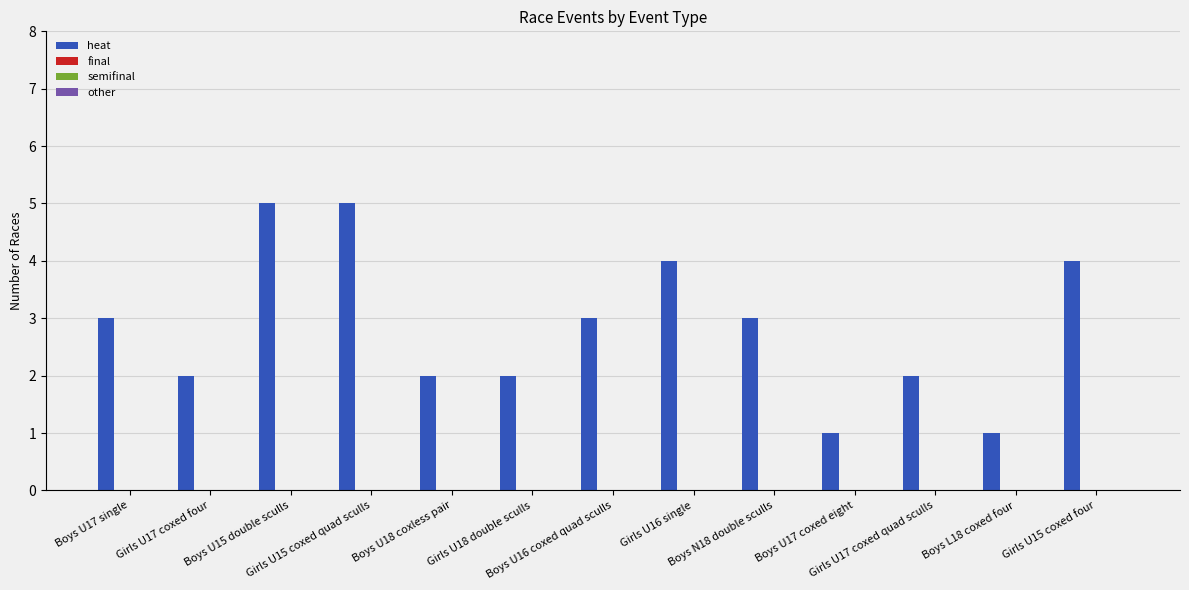

What is the maximum value shown in the chart?

5